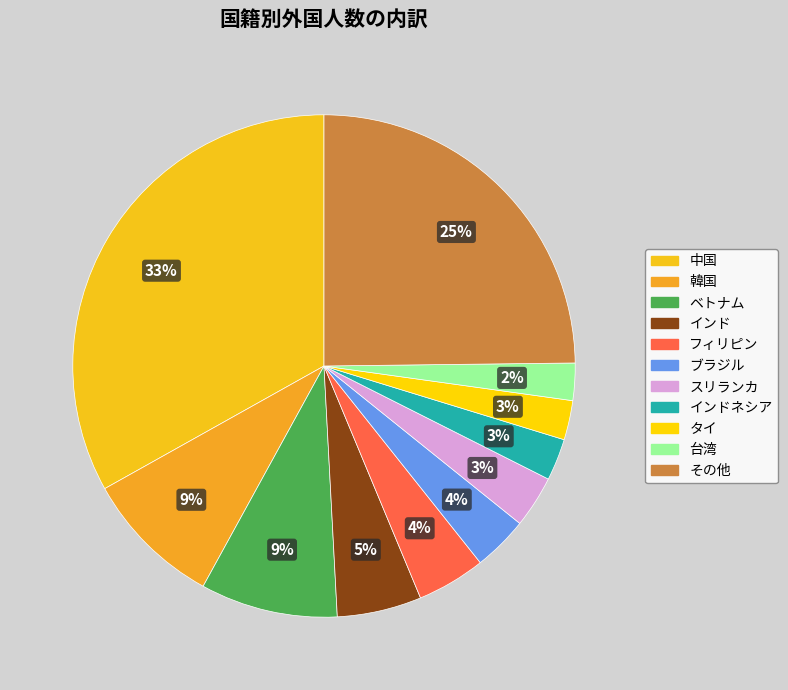

How many slices are in this pie chart?

11